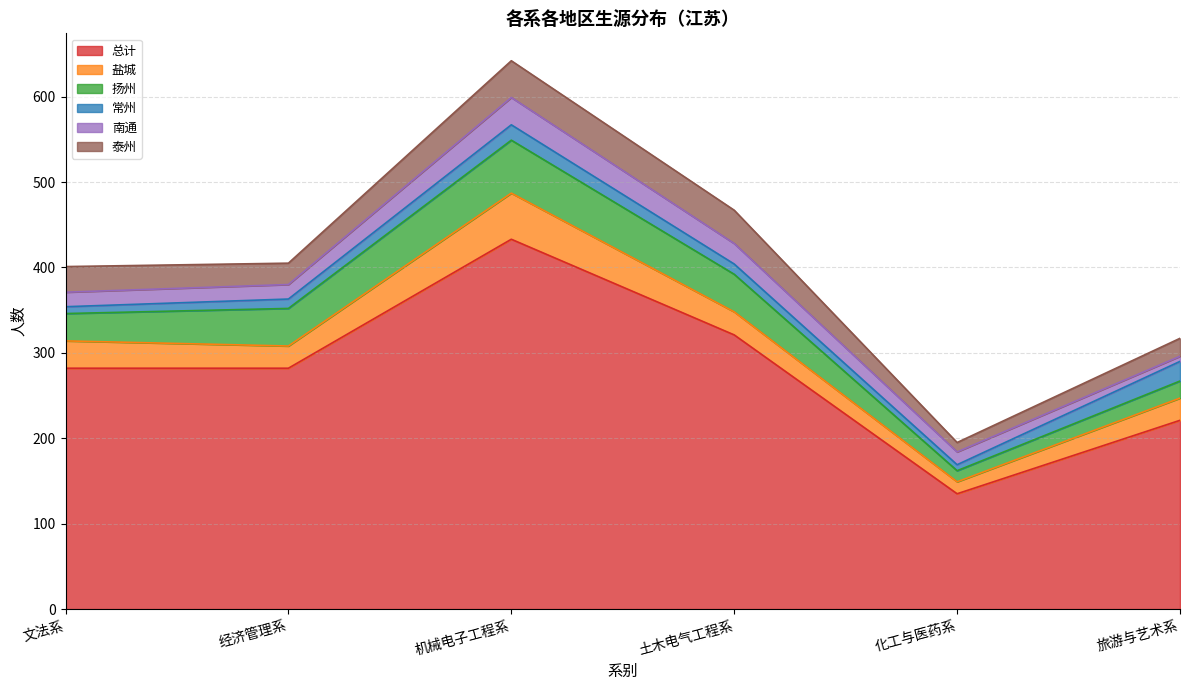

At which category is the sum across all series the highest?

机械电子工程系